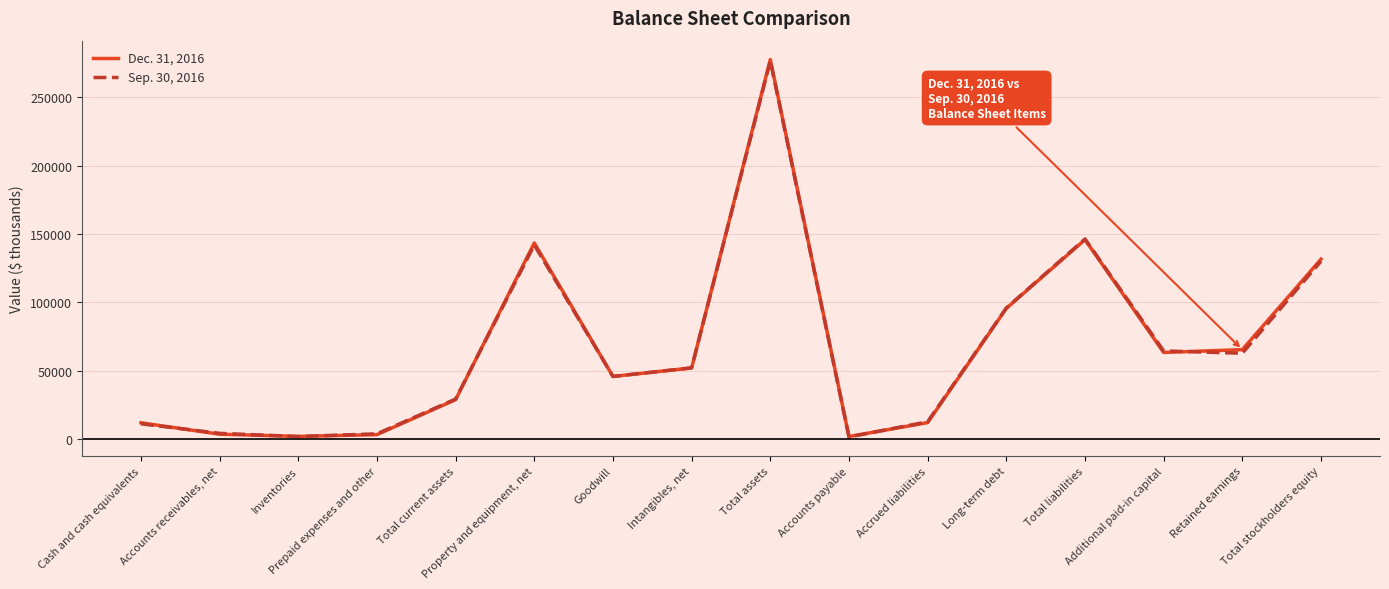

Rank the series by their average value, from highest to lowest.

Dec. 31, 2016, Sep. 30, 2016